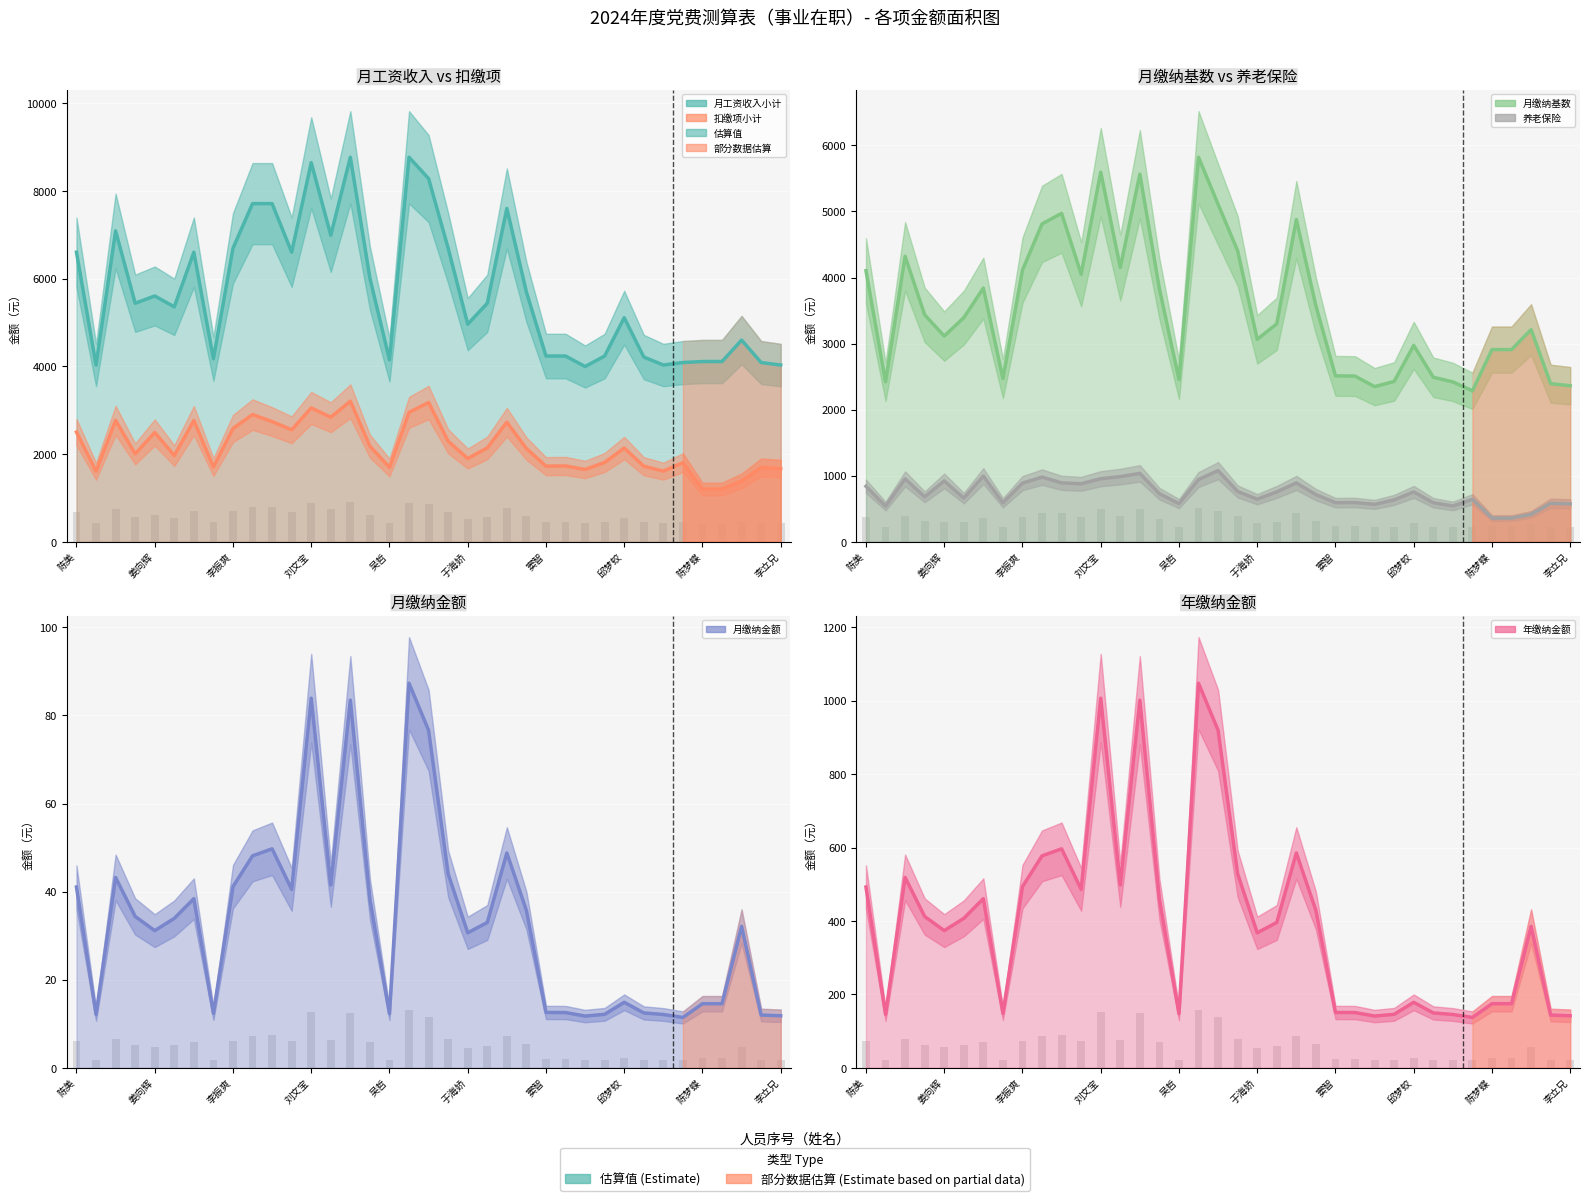

What position from the right is 陈梦蝶?

5